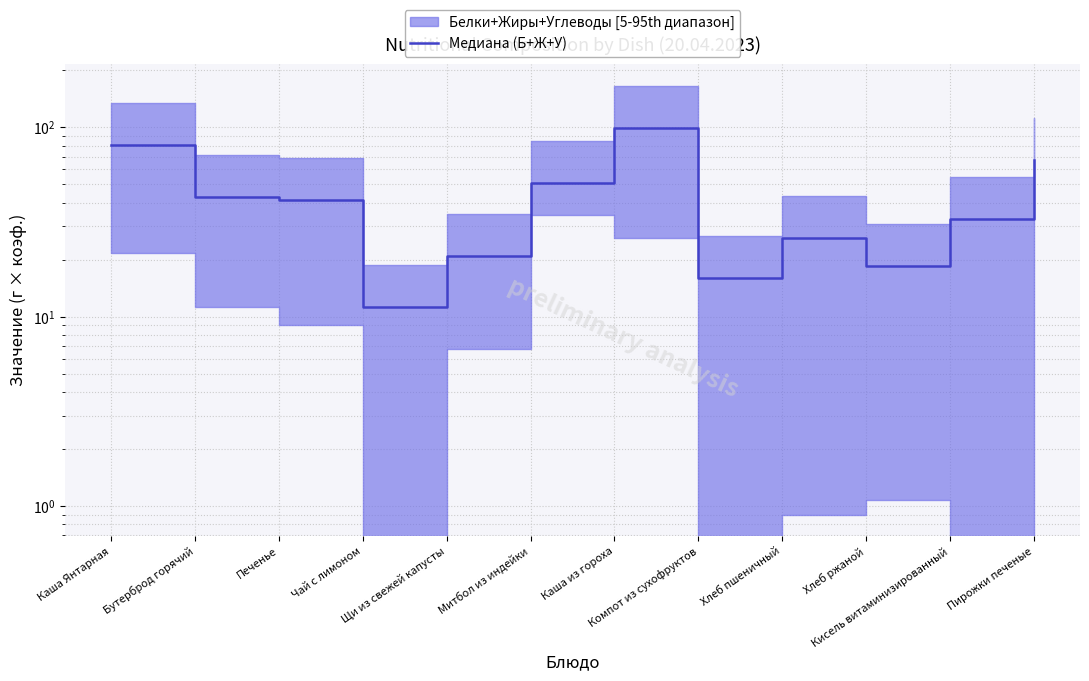

List the labels in order of value, smallest first.

Чай с лимоном, Компот из сухофруктов, Хлеб ржаной, Щи из свежей капусты, Хлеб пшеничный, Кисель витаминизированный, Печенье, Бутерброд горячий, Митбол из индейки, Пирожки печеные, Каша Янтарная, Каша из гороха